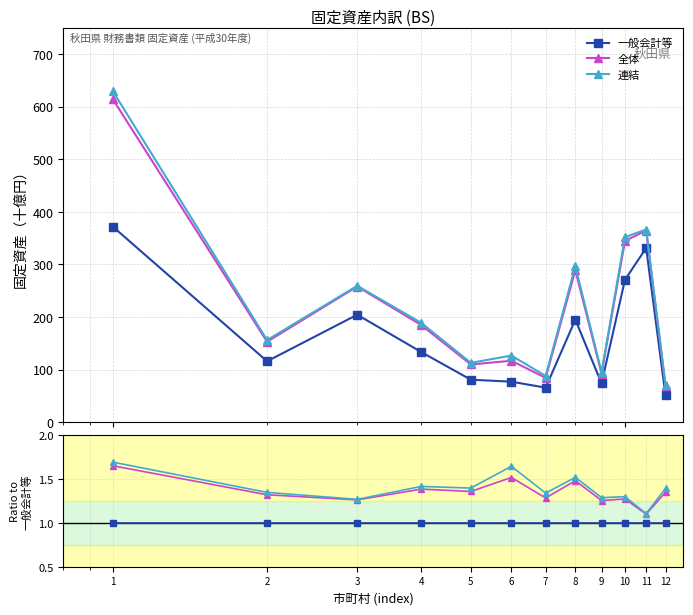

Reading left to right, extract all data points from this chart.

一般会計等: 1.0	1.0	1.0	1.0	1.0	1.0	1.0	1.0	1.0	1.0	1.0	1.0
全体: 1.7	1.3	1.3	1.4	1.4	1.5	1.3	1.5	1.3	1.3	1.1	1.3
連結: 1.7	1.3	1.3	1.4	1.4	1.6	1.3	1.5	1.3	1.3	1.1	1.4